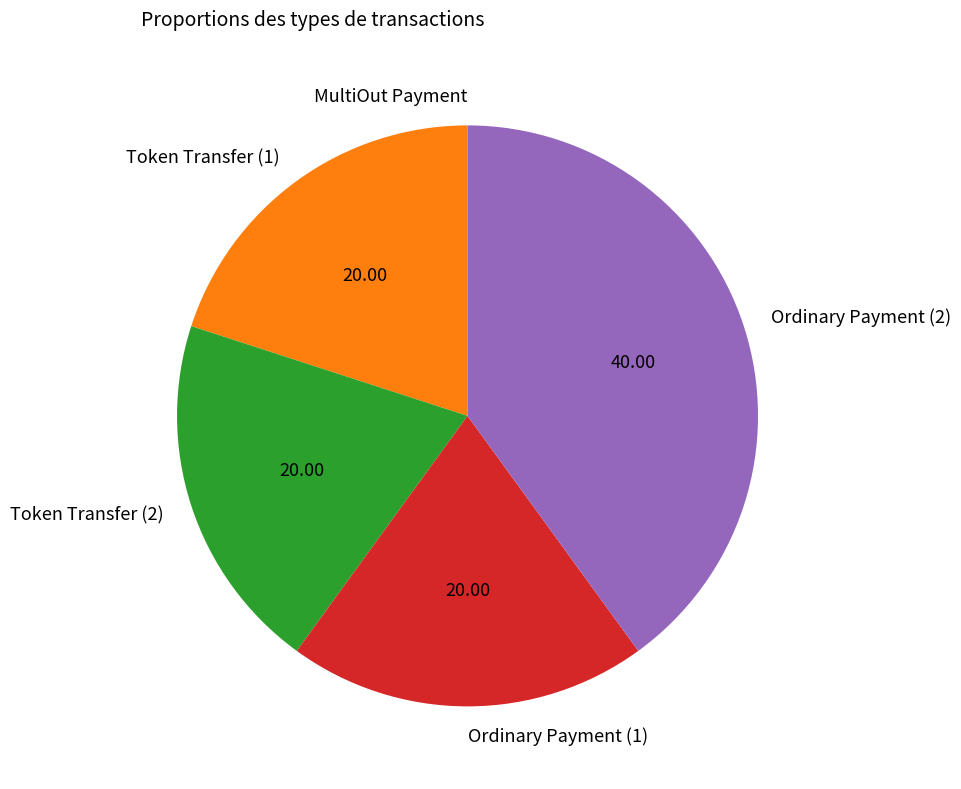

Does any single category account for the majority?

No